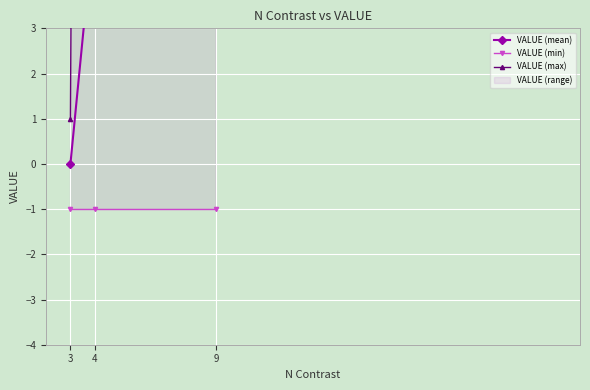

The VALUE (mean) series shows 6.5 at 9. True or false?

False